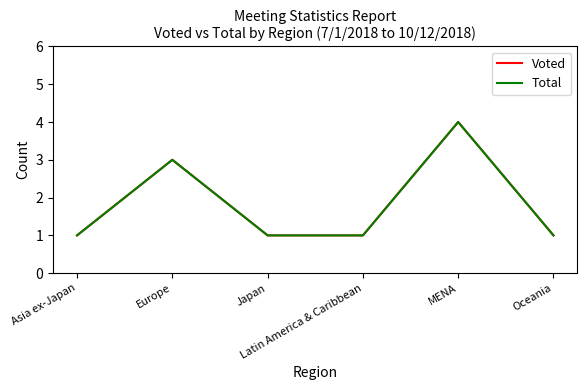

Which series changed the most between Latin America & Caribbean and Oceania?

Voted